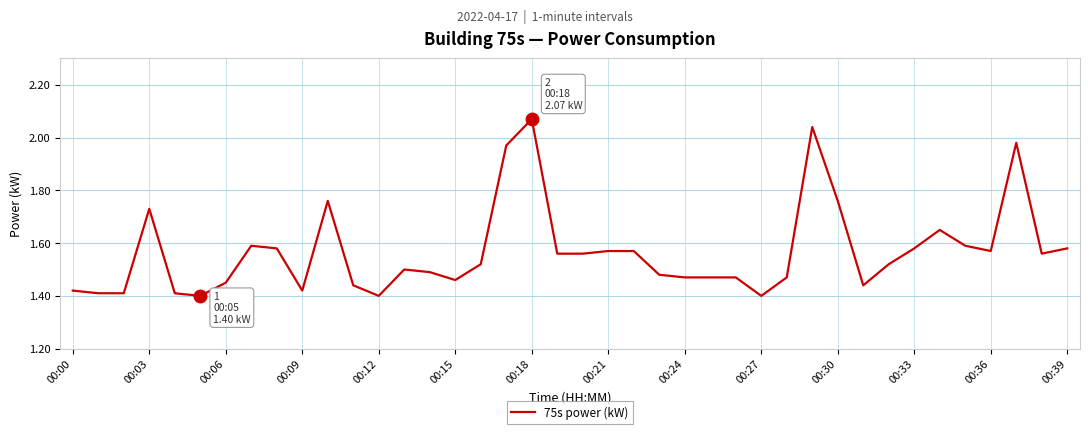

What is the average value?

1.6